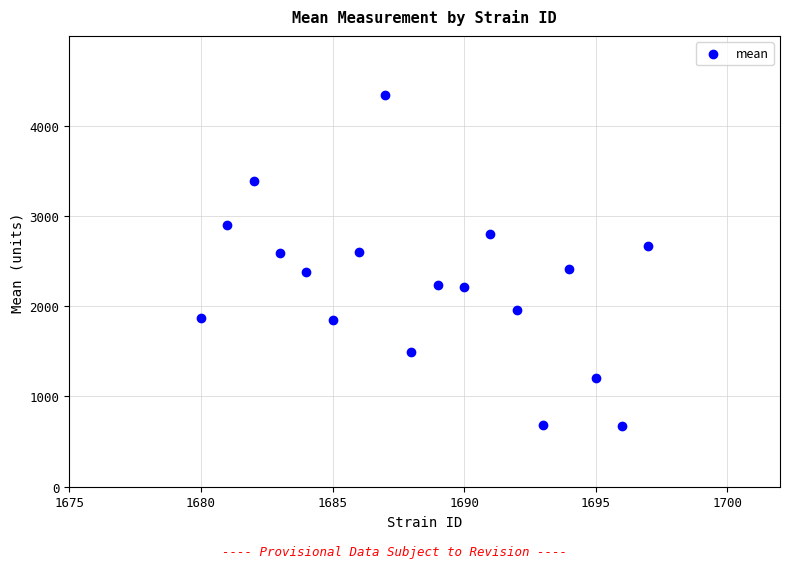

What is the range of Y values (max minus min)?

3669.8